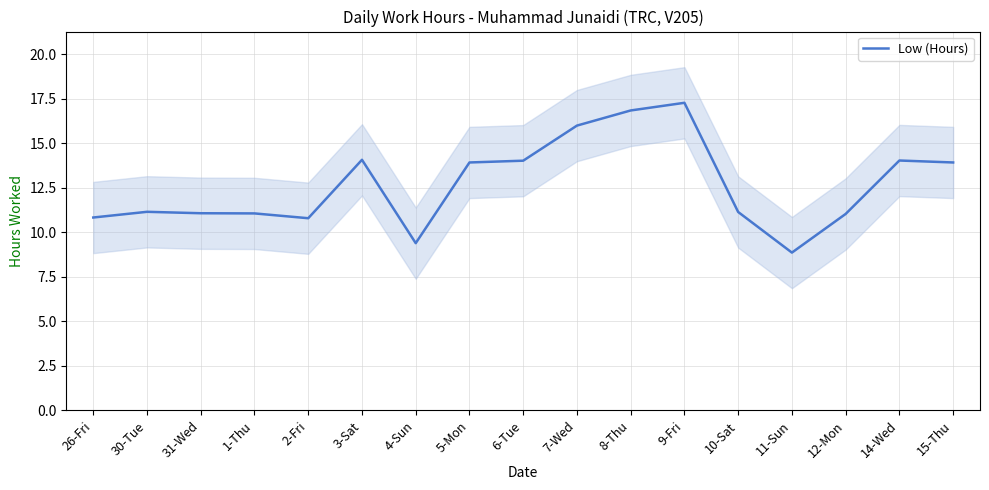

What is the label of the 6th point from the right?

9-Fri